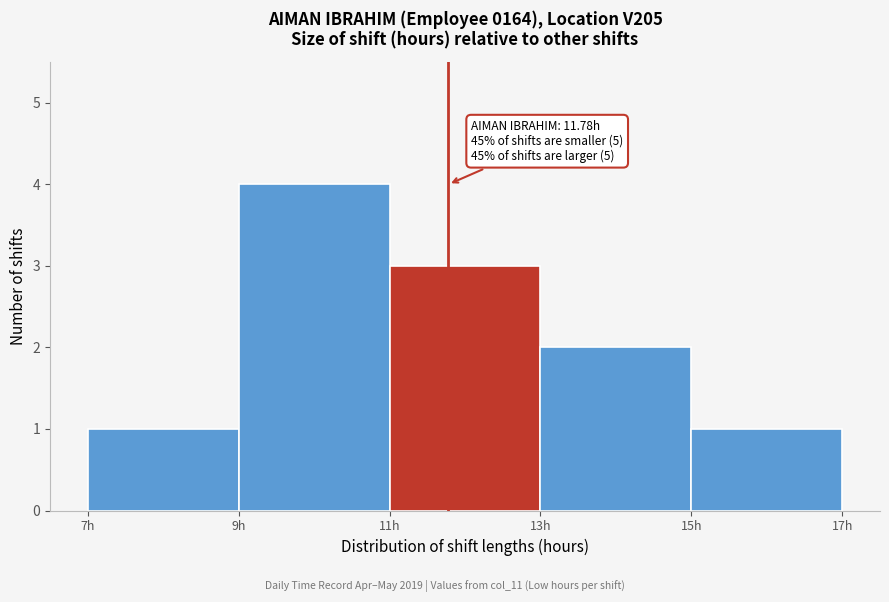

Over which range of the x-axis is the bar tallest?

9 to 11